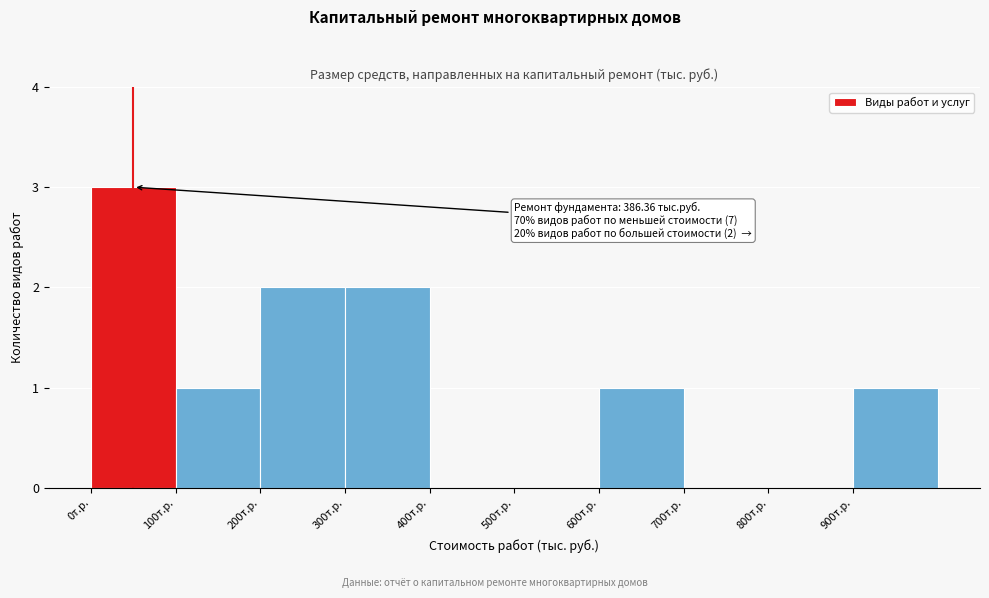

Over which range of the x-axis is the bar tallest?

0 to 100